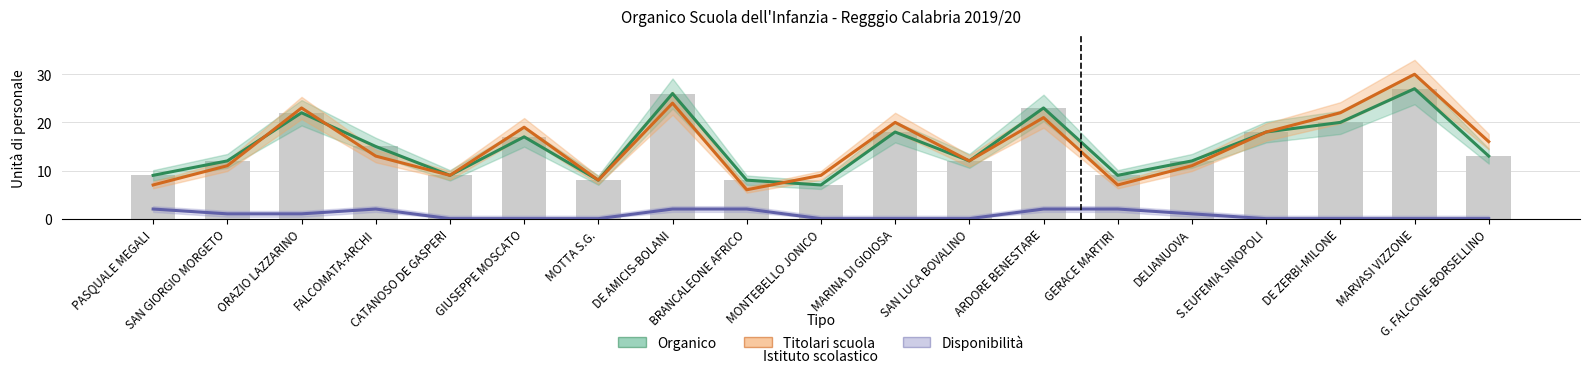

Reading left to right, list all the values displayed in this chart.

Organico: 9	12	22	15	9	17	8	26	8	7	18	12	23	9	12	18	20	27	13
Titolari scuola: 7	11	23	13	9	19	8	24	6	9	20	12	21	7	11	18	22	30	16
Disponibilità: 2	1	1	2	0	0	0	2	2	0	0	0	2	2	1	0	0	0	0